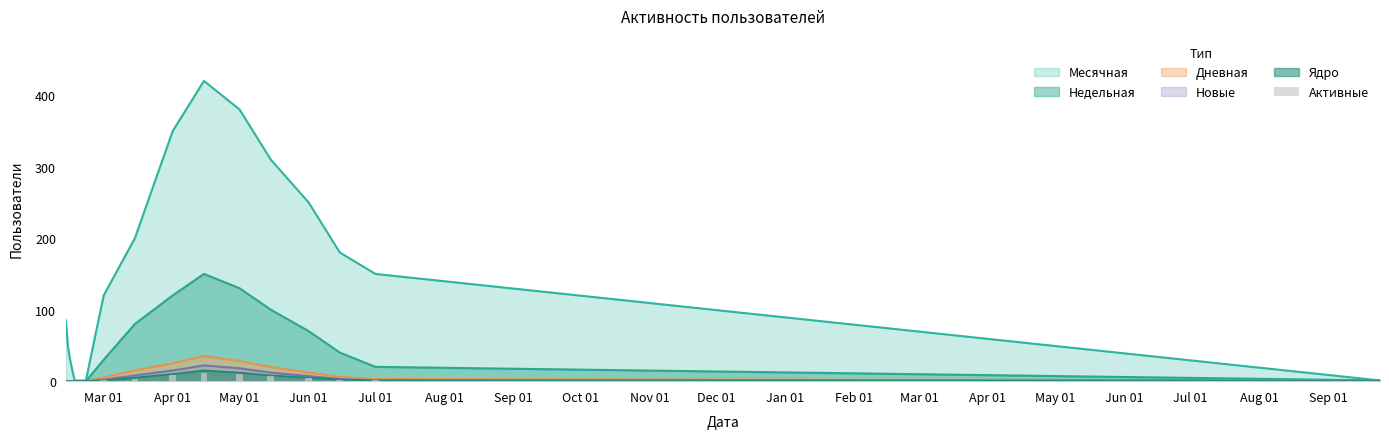

Reading right to left, extract all data points from this chart.

0	1	2	4	7	10	12	8	3	1	0	0	0	0	0	0	0	0	0	0